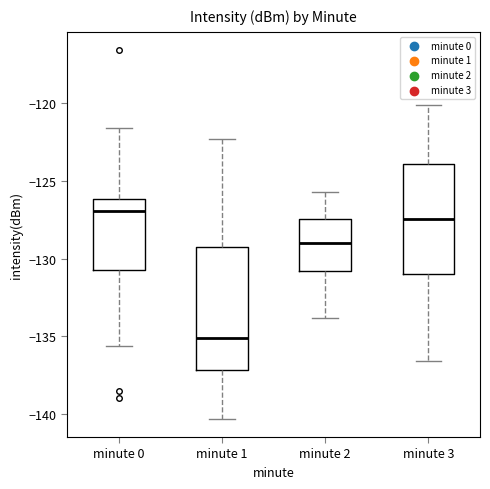

Which box's median line is the lowest?

minute 1